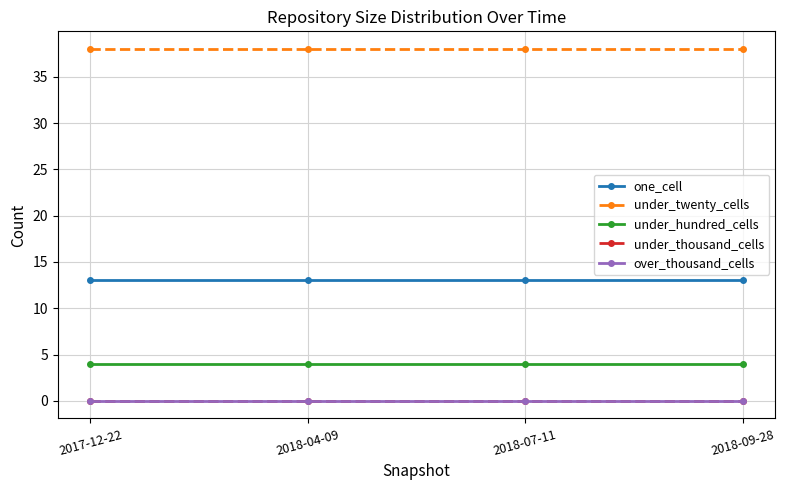

Which has a higher value, 2017-12-22 or 2018-09-28?

2017-12-22